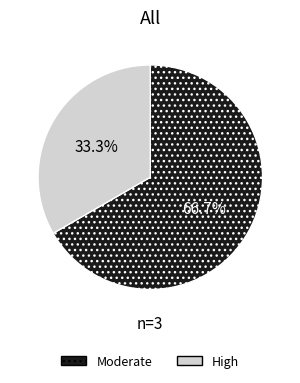

Which category has the biggest portion of the pie?

Moderate